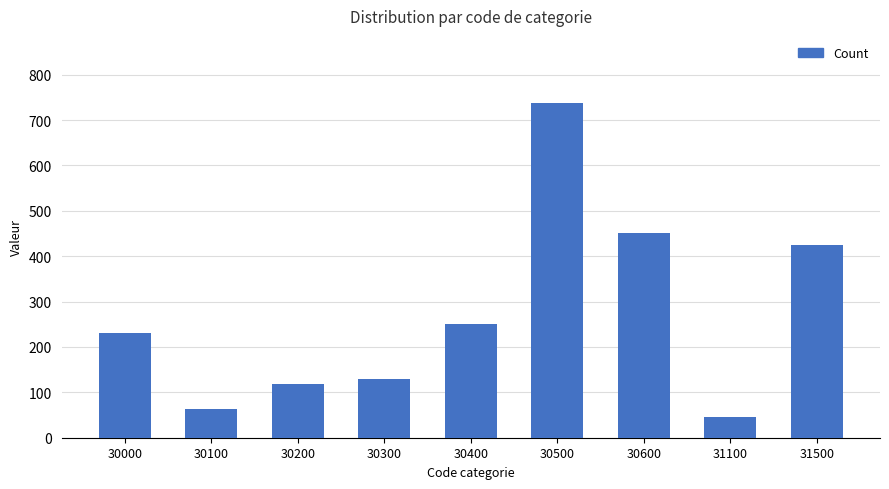

How many values are below 231?

4